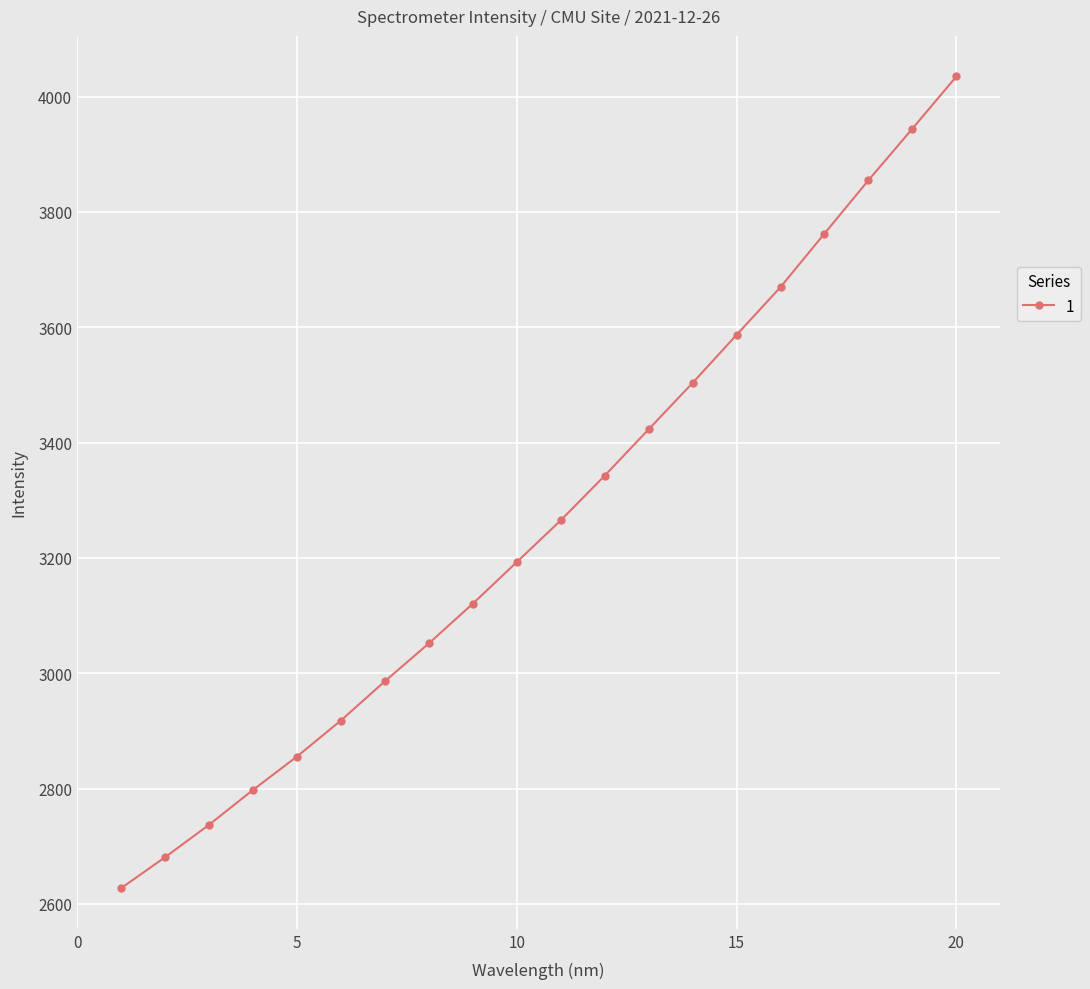

Reading left to right, extract all data points from this chart.

2627.2	2680.8	2737.1	2797.5	2855.4	2918.0	2986.0	3051.6	3120.5	3192.6	3265.0	3342.5	3422.9	3503.3	3586.7	3669.5	3762.4	3854.8	3944.3	4034.8